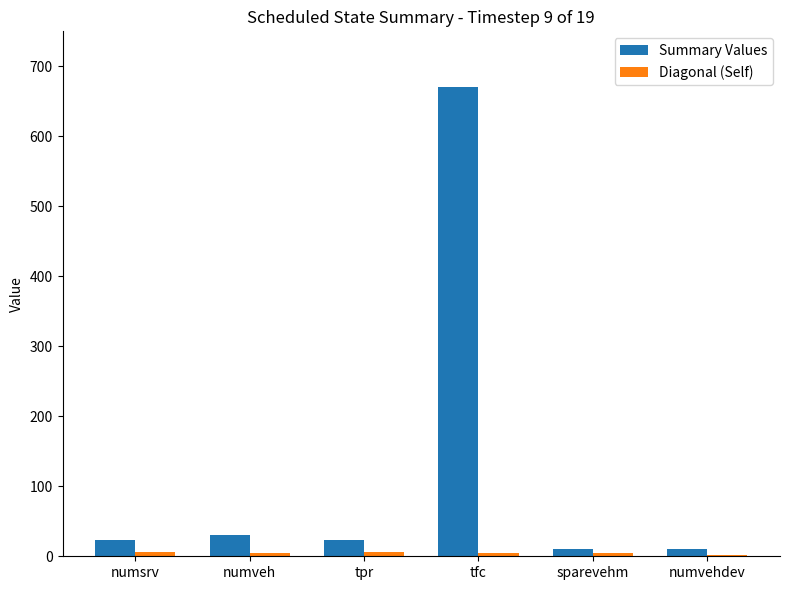

Which series has the largest total across all categories?

Summary Values